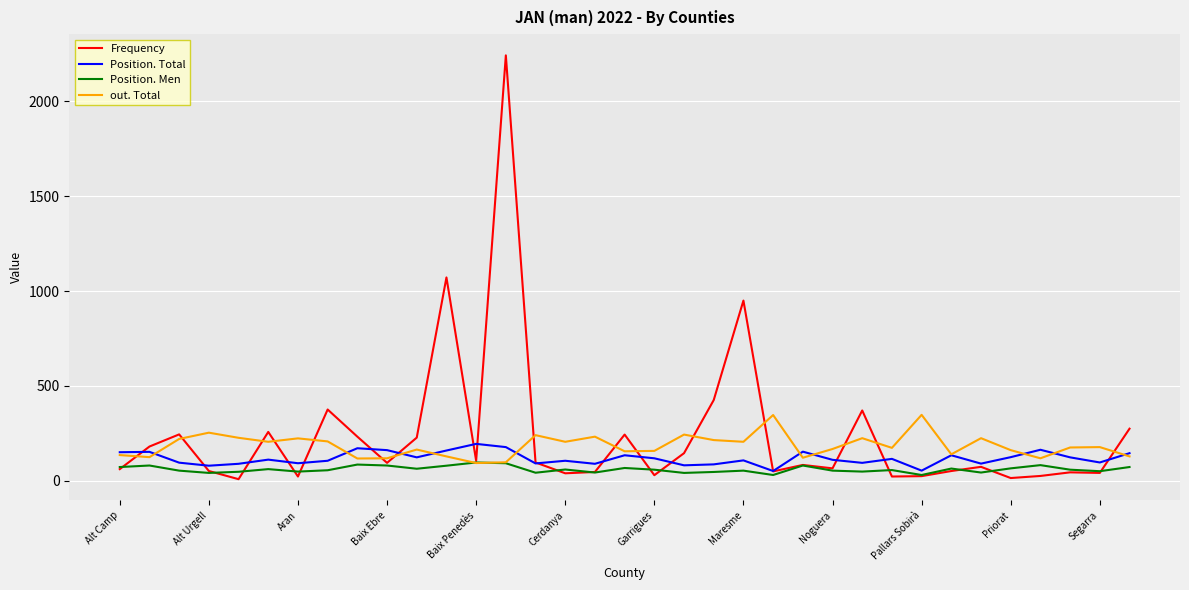

Which series has the widest spread of values?

Frequency